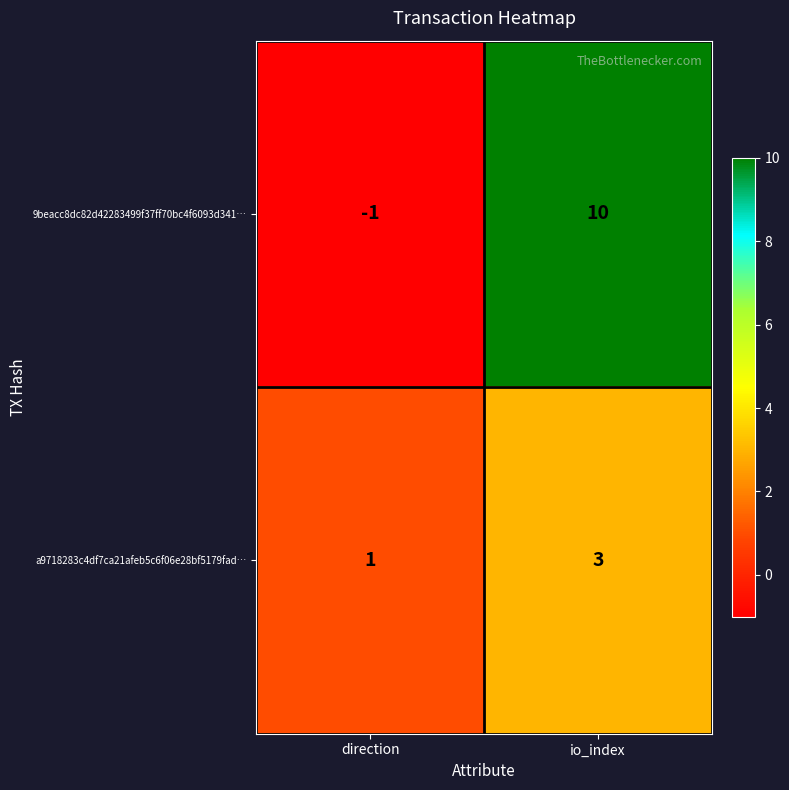

Where is 9beacc8dc82d42283499f37ff70bc4f6093d341… nearest to the value 4?

direction